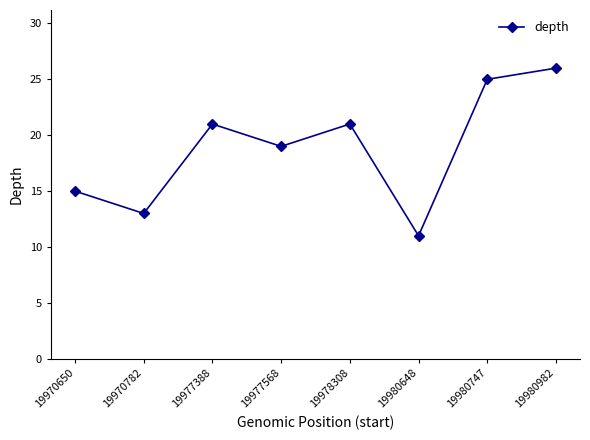

Reading left to right, what are all the values shown in this chart?

19970650=15	19970782=13	19977388=21	19977568=19	19978308=21	19980648=11	19980747=25	19980982=26